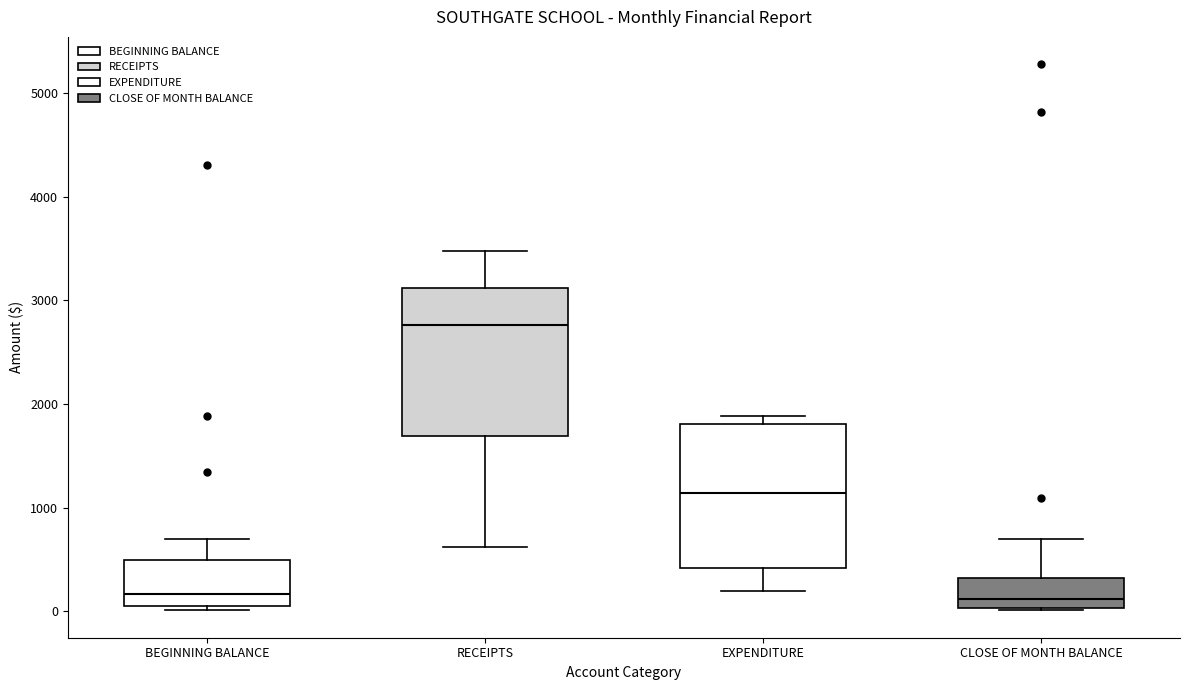

Reading left to right, transcribe this box plot: for each box, give where its median line is, the range the box spans, and where its two whiskers end, as read against the y-axis. The values are not printed on the chart, so give them approximately, as read against the axis.

BEGINNING BALANCE: median 200, box 100 to 500, whiskers 0 to 700
RECEIPTS: median 2800, box 1700 to 3100, whiskers 600 to 3500
EXPENDITURE: median 1100, box 400 to 1800, whiskers 200 to 1900
CLOSE OF MONTH BALANCE: median 100, box 0 to 300, whiskers 0 to 700